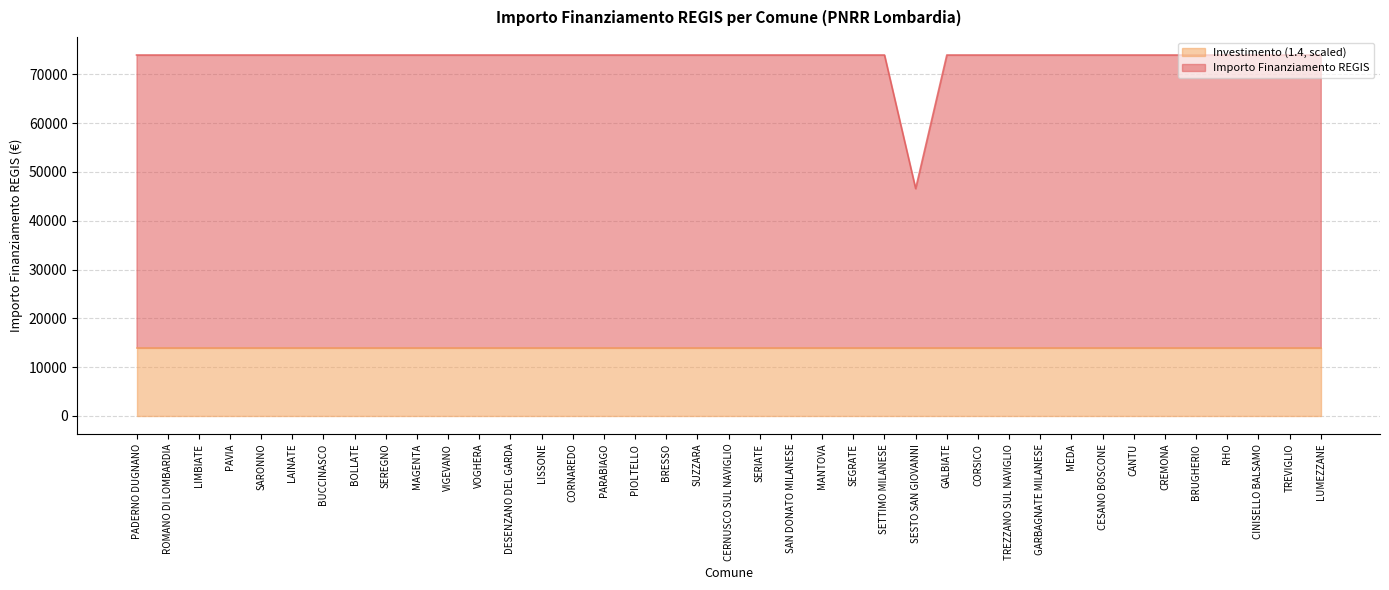

What is the smallest value displayed?

46589